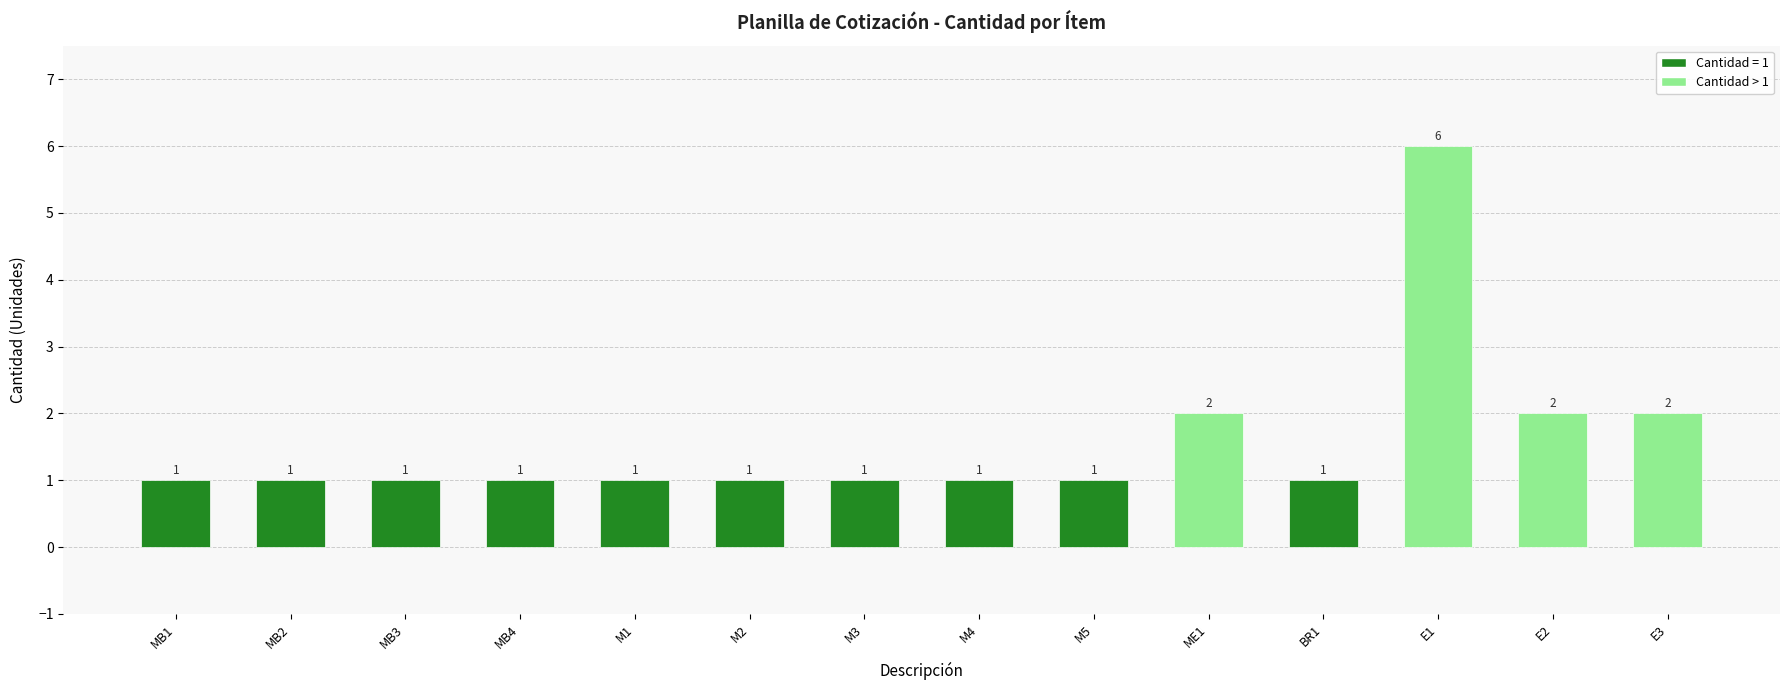

Reading right to left, list all the values displayed in this chart.

2	2	6	1	2	1	1	1	1	1	1	1	1	1